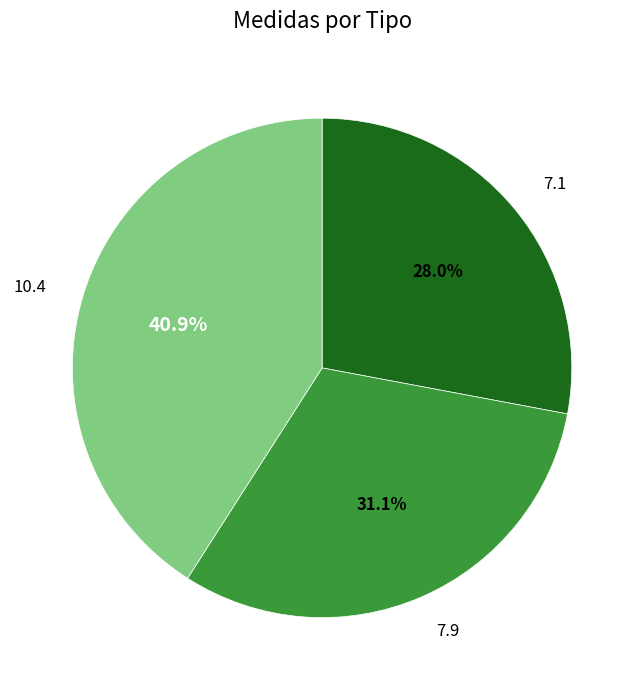

What percentage is the 7.9 slice, to the nearest percent?

31%